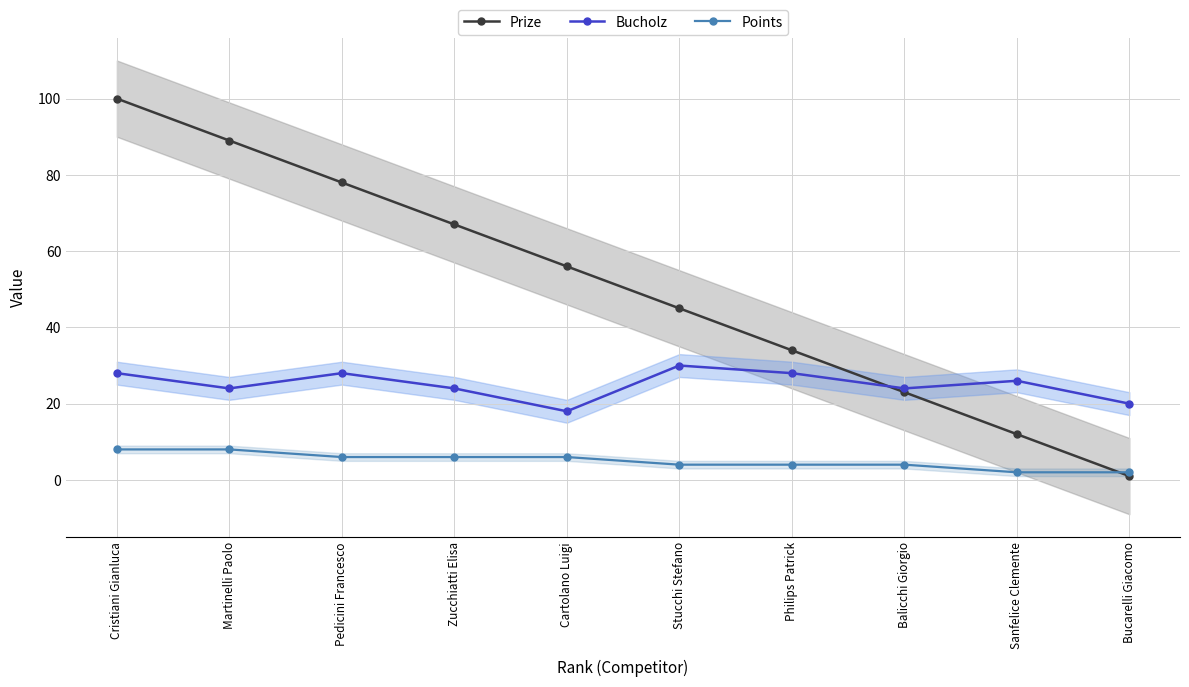

Reading right to left, transcribe all the data shown in this chart.

Prize: Bucarelli Giacomo=1	Sanfelice Clemente=12	Balicchi Giorgio=23	Philips Patrick=34	Stucchi Stefano=45	Cartolano Luigi=56	Zucchiatti Elisa=67	Pedicini Francesco=78	Martinelli Paolo=89	Cristiani Gianluca=100
Bucholz: Bucarelli Giacomo=20	Sanfelice Clemente=26	Balicchi Giorgio=24	Philips Patrick=28	Stucchi Stefano=30	Cartolano Luigi=18	Zucchiatti Elisa=24	Pedicini Francesco=28	Martinelli Paolo=24	Cristiani Gianluca=28
Points: Bucarelli Giacomo=2	Sanfelice Clemente=2	Balicchi Giorgio=4	Philips Patrick=4	Stucchi Stefano=4	Cartolano Luigi=6	Zucchiatti Elisa=6	Pedicini Francesco=6	Martinelli Paolo=8	Cristiani Gianluca=8